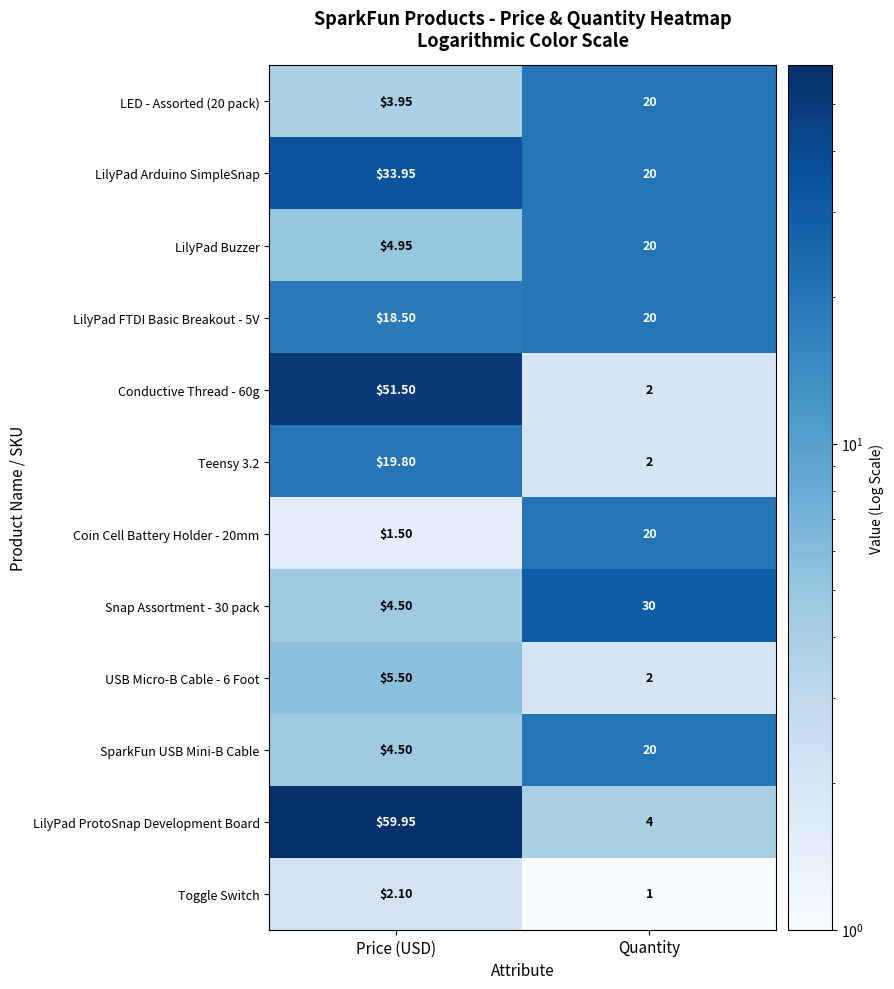

Between Price (USD) and Quantity, which series saw the biggest shift?

LilyPad ProtoSnap Development Board